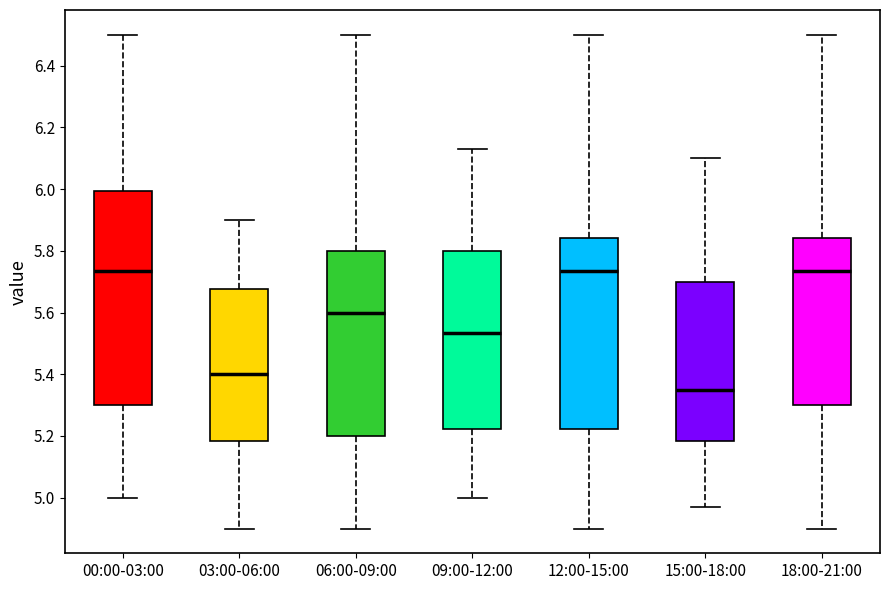

Reading left to right, read every box against the y-axis: the position of its median line, the range the box covers, and the ends of its whiskers. The values are not printed on the chart, so give them approximately, as read against the axis.

00:00-03:00: median 5.74, box 5.30 to 6.00, whiskers 5.00 to 6.50
03:00-06:00: median 5.40, box 5.18 to 5.68, whiskers 4.90 to 5.90
06:00-09:00: median 5.60, box 5.20 to 5.80, whiskers 4.90 to 6.50
09:00-12:00: median 5.54, box 5.22 to 5.80, whiskers 5.00 to 6.14
12:00-15:00: median 5.74, box 5.22 to 5.84, whiskers 4.90 to 6.50
15:00-18:00: median 5.36, box 5.18 to 5.70, whiskers 4.98 to 6.10
18:00-21:00: median 5.74, box 5.30 to 5.84, whiskers 4.90 to 6.50